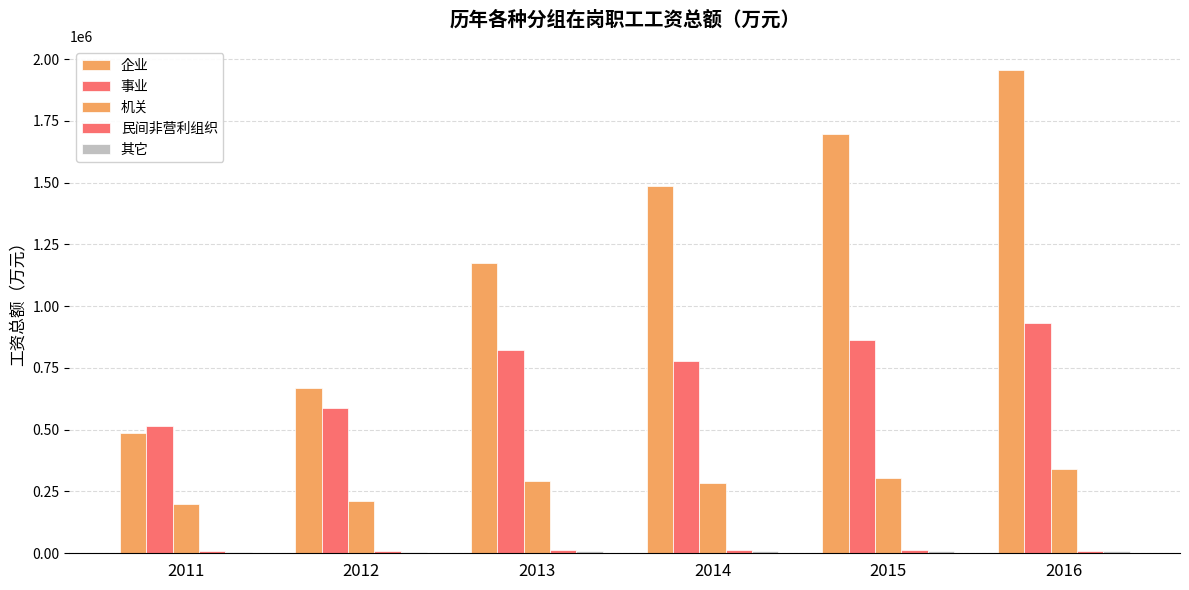

At how many categories does at least one series exceed 661887?

5